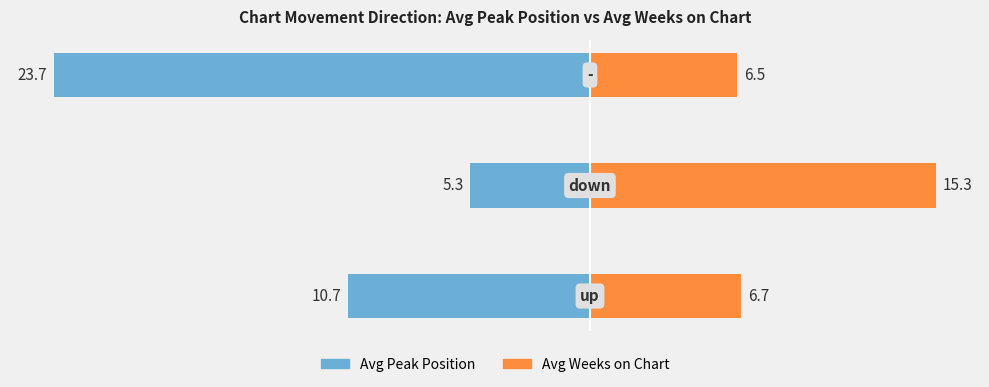

What are all the series names shown in the legend?

Avg Peak Position, Avg Weeks on Chart